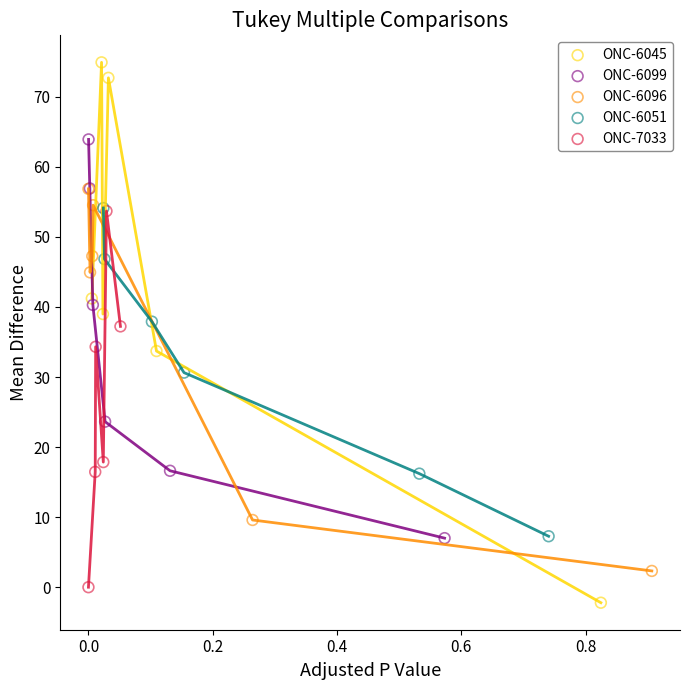

Which series contains the highest Y value?

ONC-6045